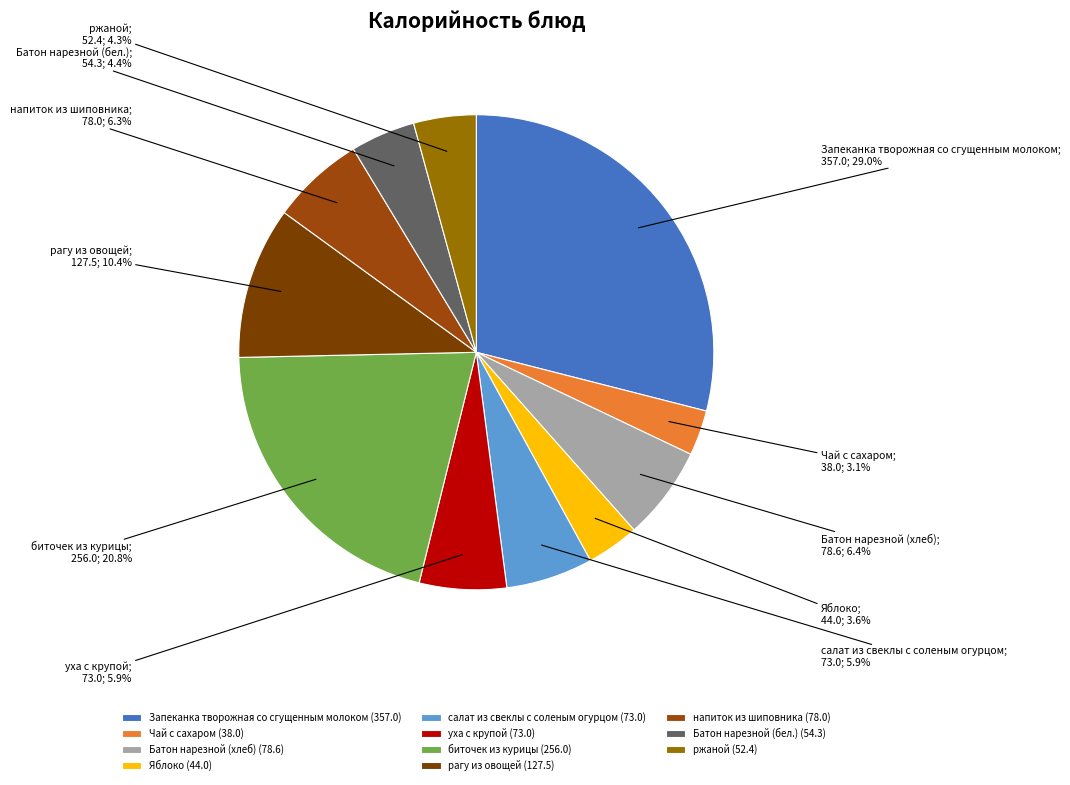

To the nearest percent, what percentage of the pie is Батон нарезной (бел.)?

4%